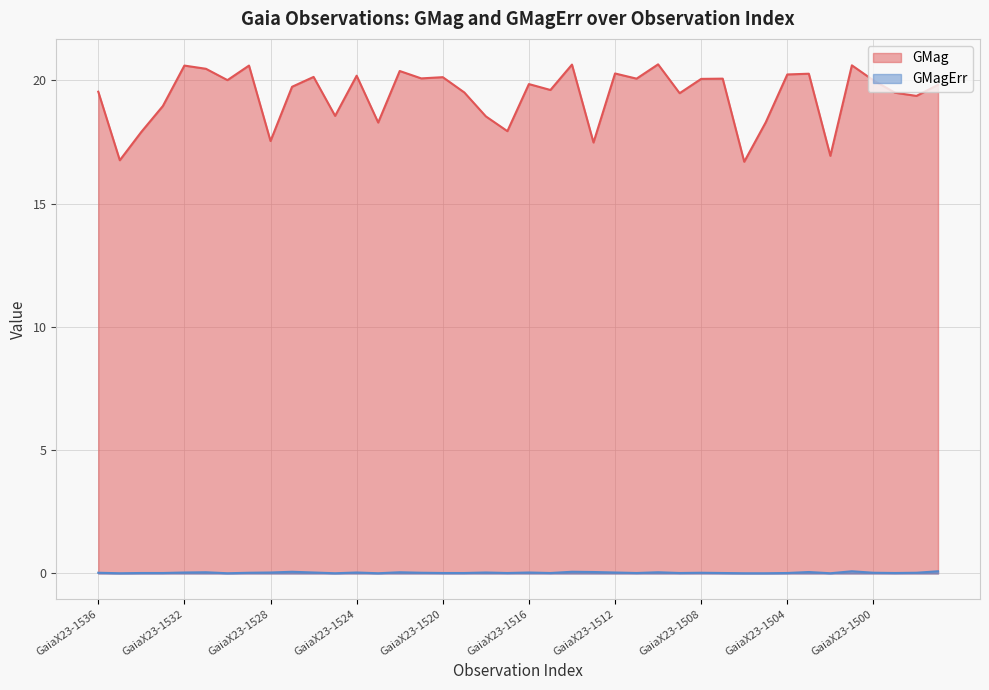

True or false: GMagErr and GMag cross at least once.

False